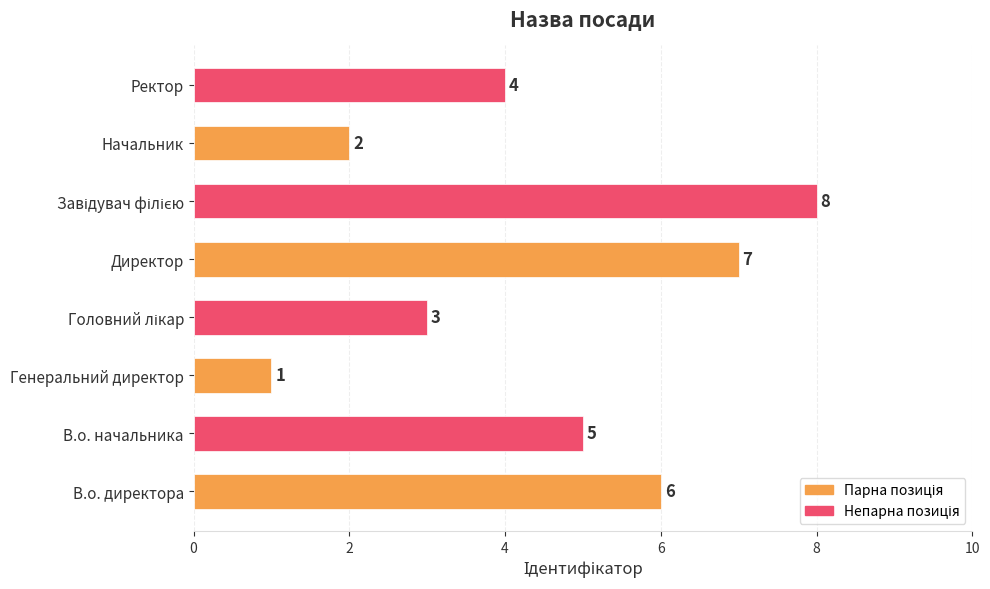

What is the sum of all values?

36